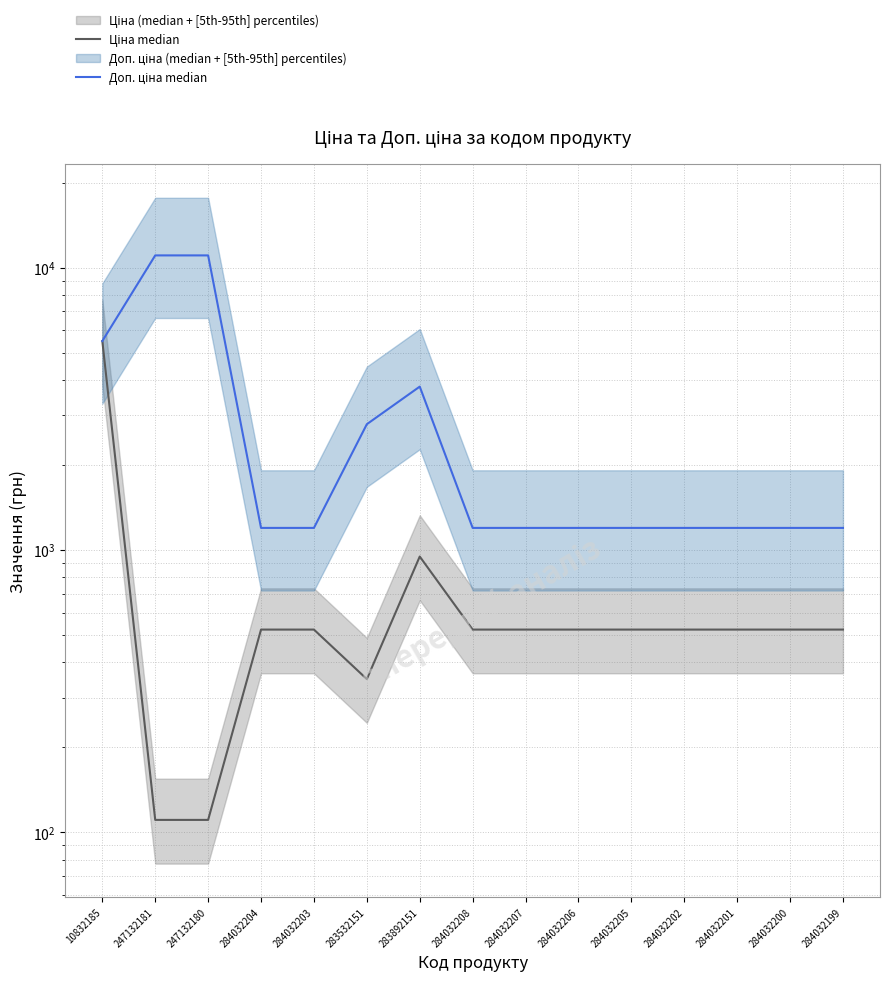

Reading right to left, what are all the values shown in this chart?

Ціна median: 522.2	522.2	522.2	522.2	522.2	522.2	522.2	522.2	947.6	348.6	522.2	522.2	110.5	110.5	5497.3
Доп. ціна median: 1197.0	1197.0	1197.0	1197.0	1197.0	1197.0	1197.0	1197.0	3790.3	2789.2	1197.0	1197.0	11055.0	11055.0	5497.3